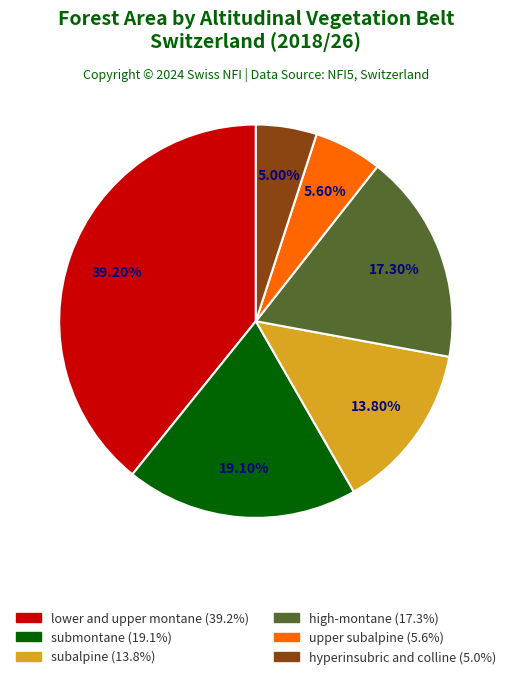

How much of the chart is everything except high-montane?

82.7%